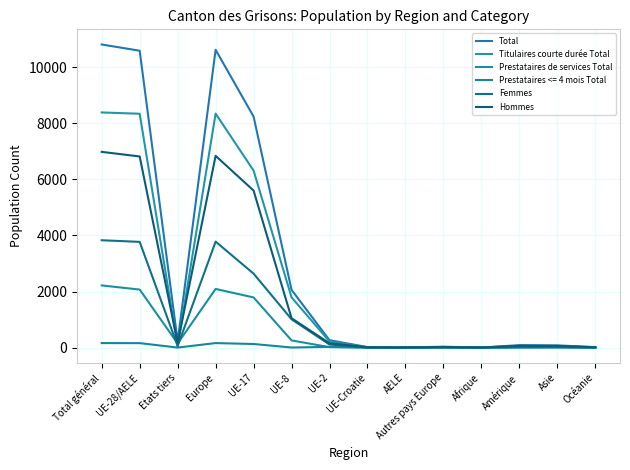

What is the highest value of the Hommes series?

6979